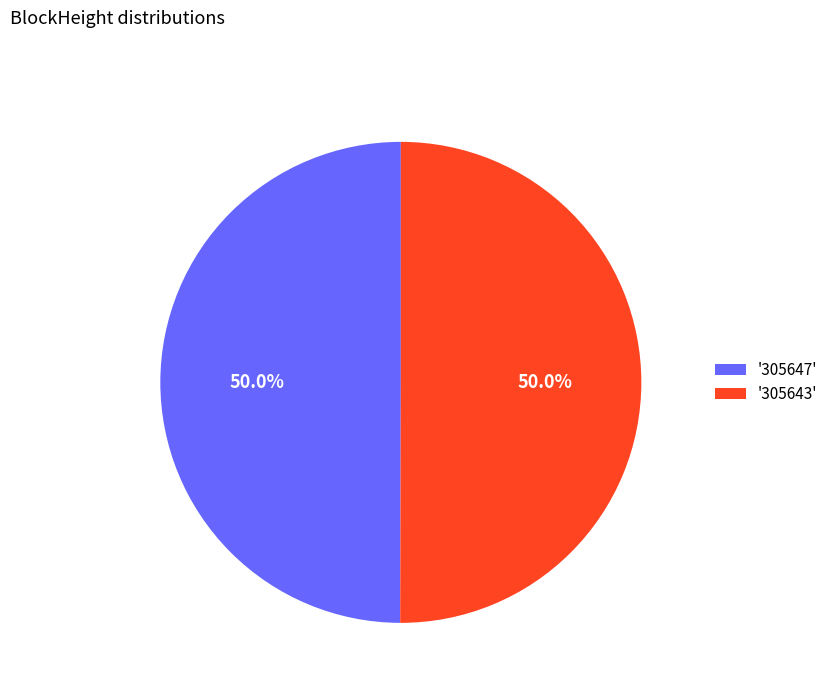

Is the sum of '305647' and '305643' greater than half?

Yes